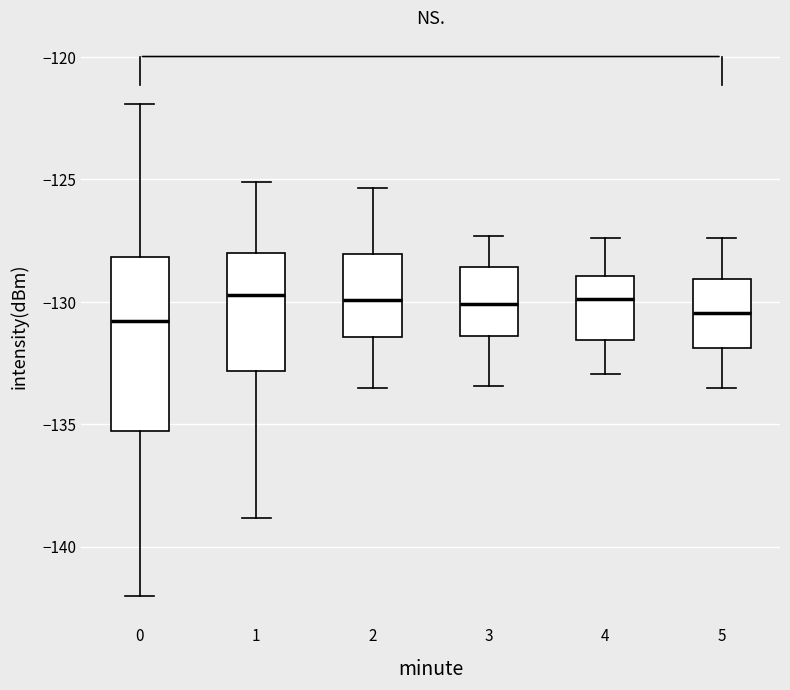

Which box is the tallest, from its lower edge to its upper edge?

0